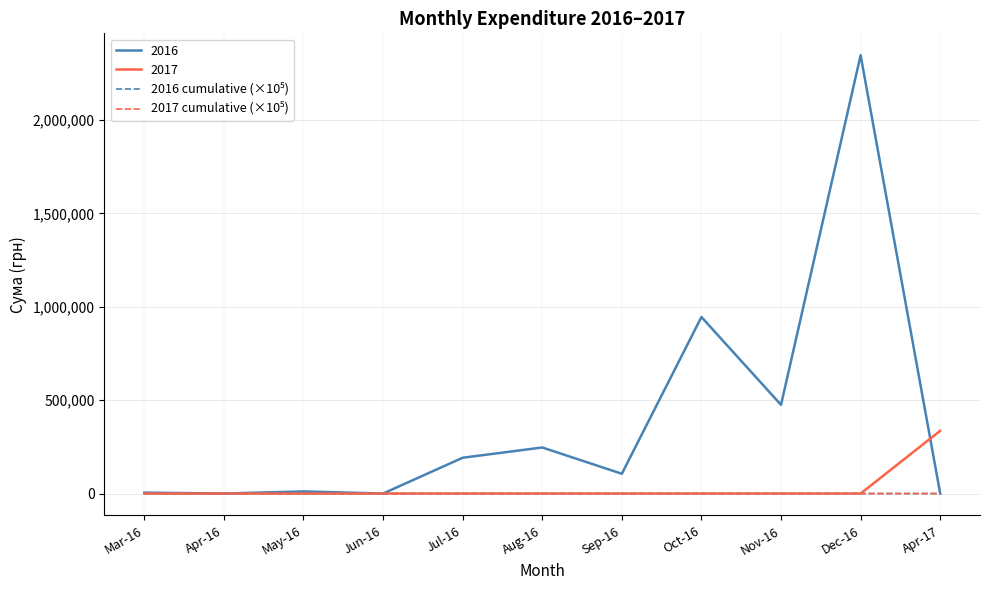

Which series has the largest total across all categories?

2016